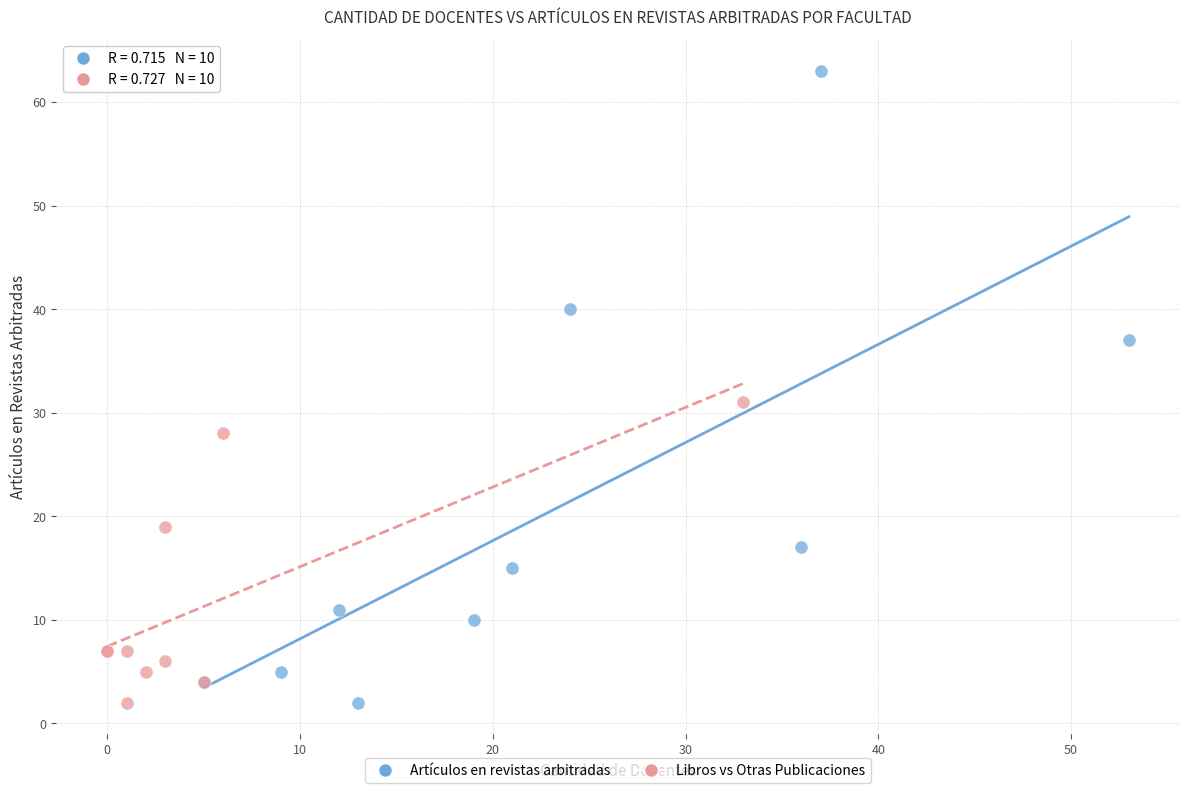

Which series reaches the maximum Y coordinate?

Artículos en revistas arbitradas